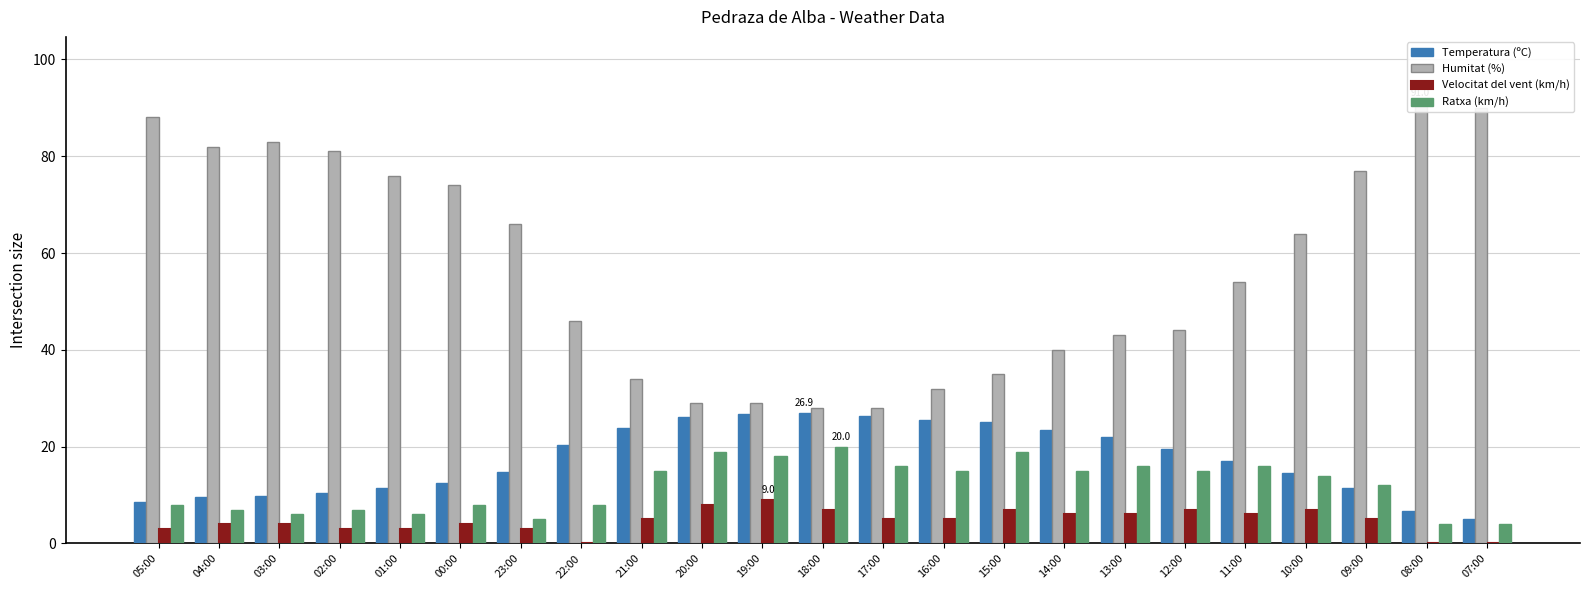

At which label does Temperatura (ºC) first exceed 17?

22:00